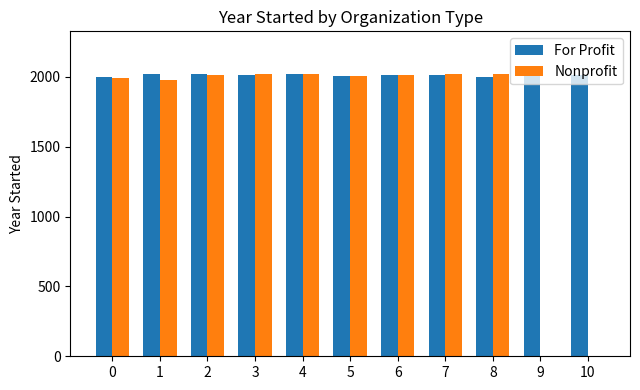

What is the sum of all Nonprofit values?

18083